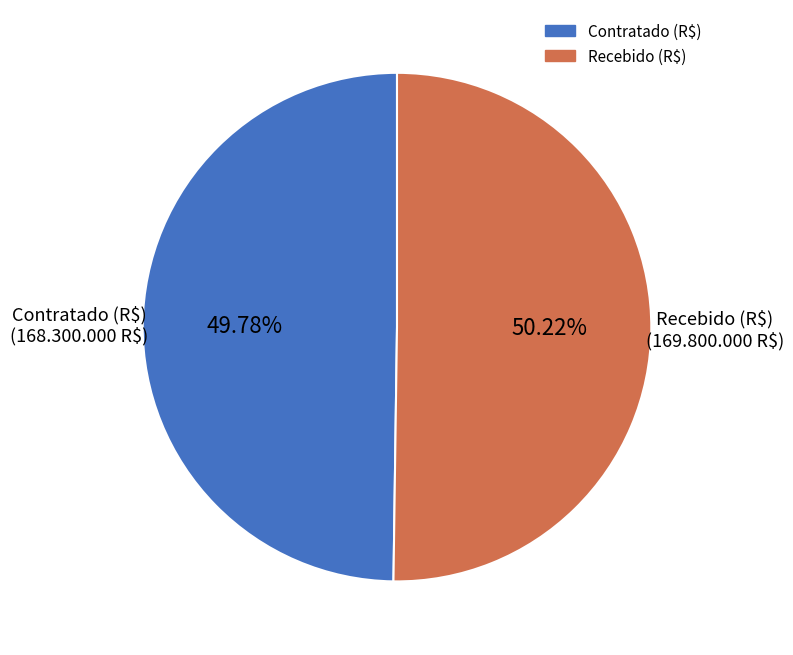

Is there a majority slice in this chart?

Yes